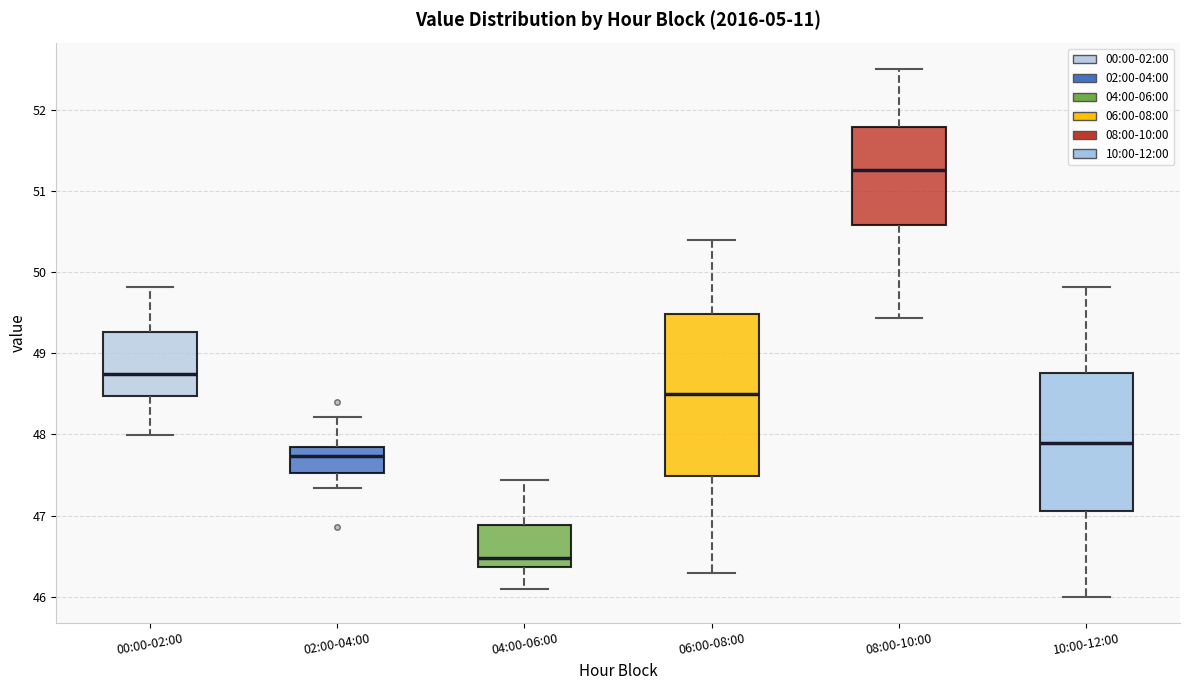

Reading left to right, read every box against the y-axis: the position of its median line, the range the box covers, and the ends of its whiskers. The values are not printed on the chart, so give them approximately, as read against the axis.

00:00-02:00: median 48.8, box 48.5 to 49.3, whiskers 48.0 to 49.8
02:00-04:00: median 47.7, box 47.5 to 47.8, whiskers 47.3 to 48.2
04:00-06:00: median 46.5, box 46.4 to 46.9, whiskers 46.1 to 47.4
06:00-08:00: median 48.5, box 47.5 to 49.5, whiskers 46.3 to 50.4
08:00-10:00: median 51.3, box 50.6 to 51.8, whiskers 49.4 to 52.5
10:00-12:00: median 47.9, box 47.1 to 48.8, whiskers 46.0 to 49.8